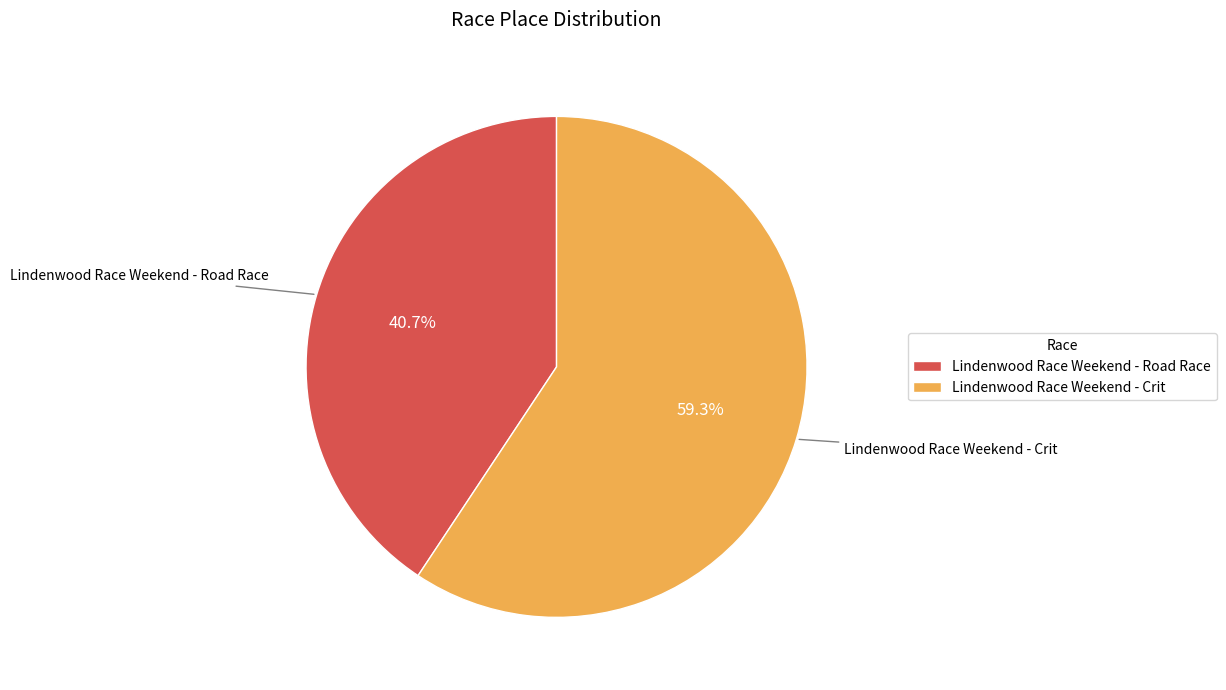

Which slice is the smallest?

Lindenwood Race Weekend - Road Race